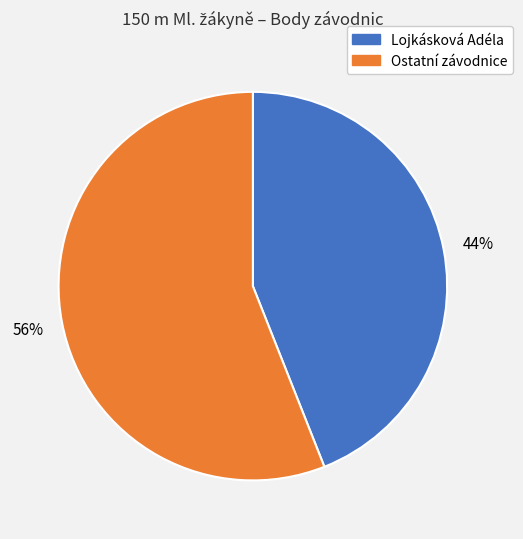

Is there any slice that represents more than half of the pie?

Yes